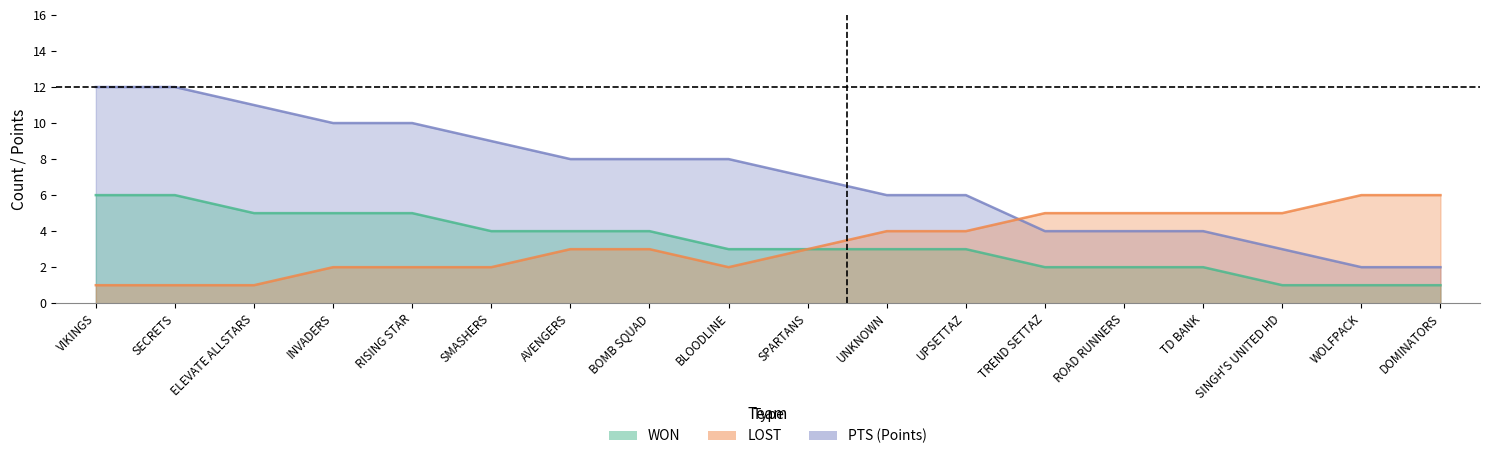

What is the value of the PTS point at the 8th from the left?

8